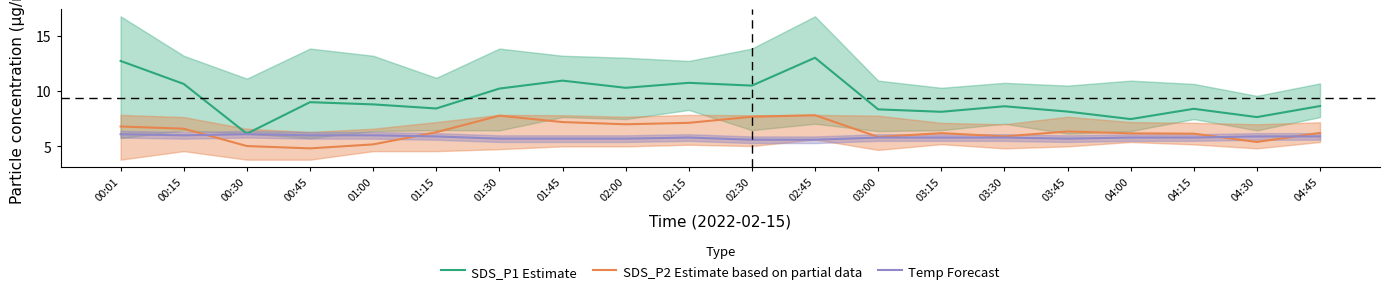

What is the total value across all series at 00:15?

23.2